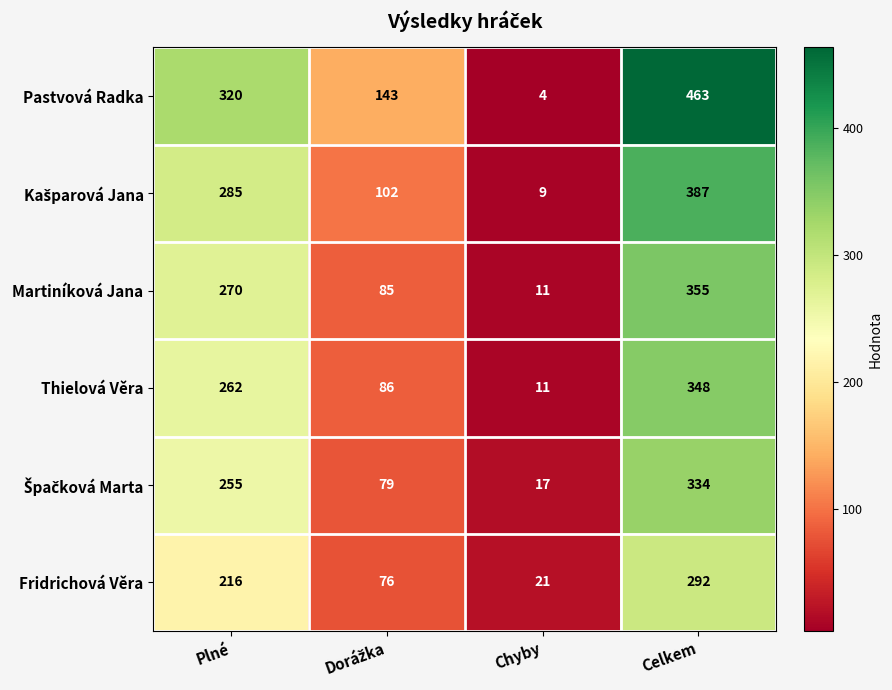

What is the difference between the Fridrichová Věra values at Plné and Celkem?

76